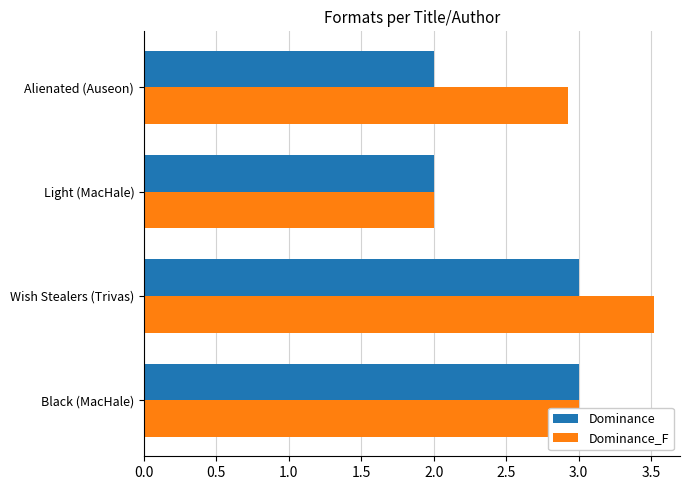

Which series has the largest range (max minus min)?

Dominance_F